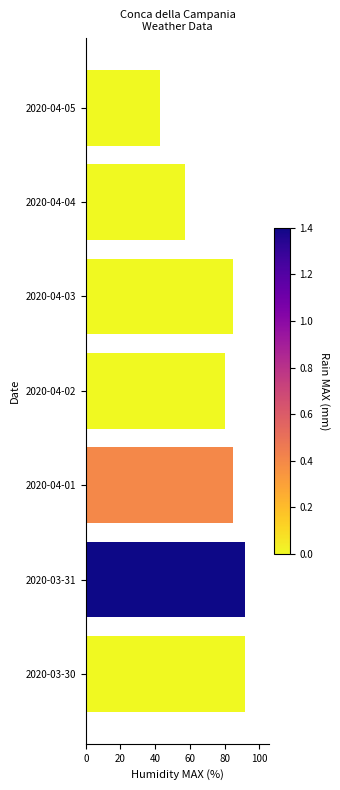

The chart shows a value of 57 at 2020-04-04. True or false?

True